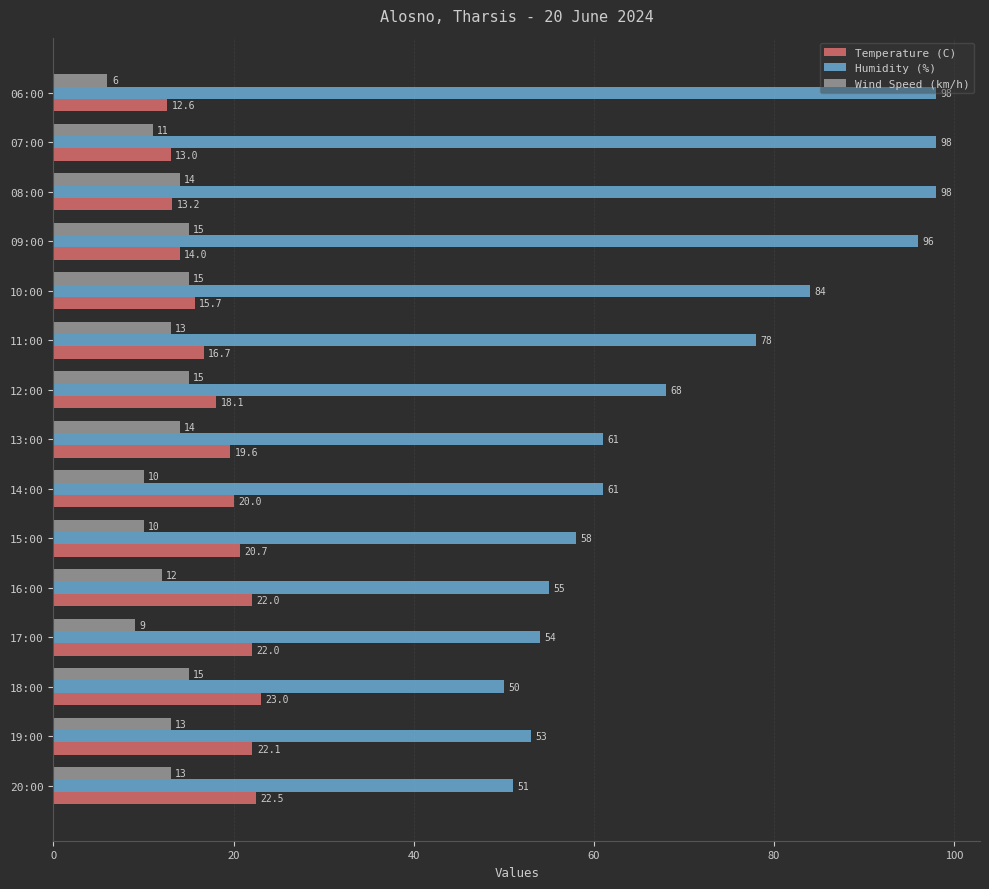

Which series has the largest total across all categories?

Humidity (%)